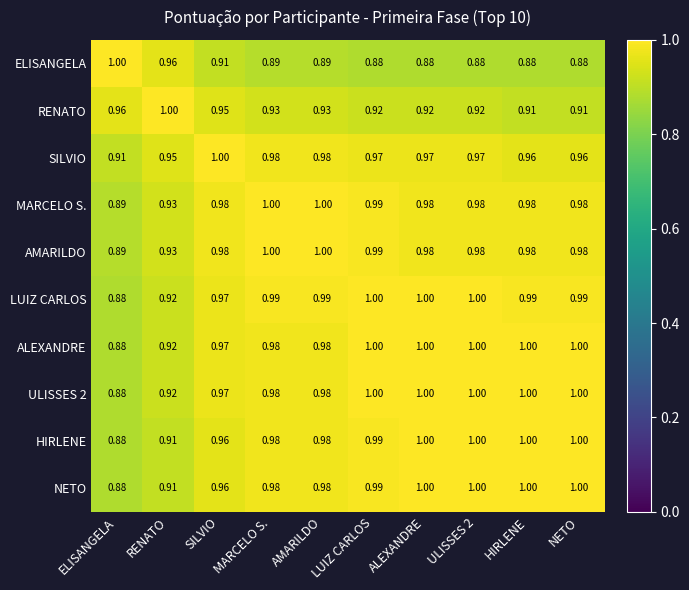

What is the greatest value displayed?

1.0